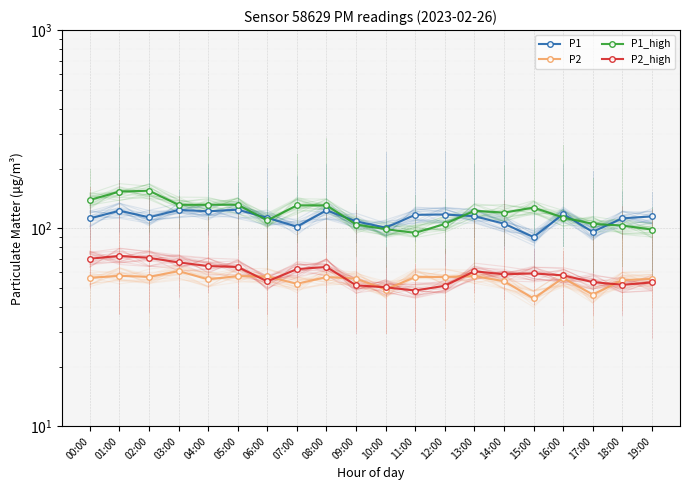

Where is the first local minimum for P1_high?

03:00